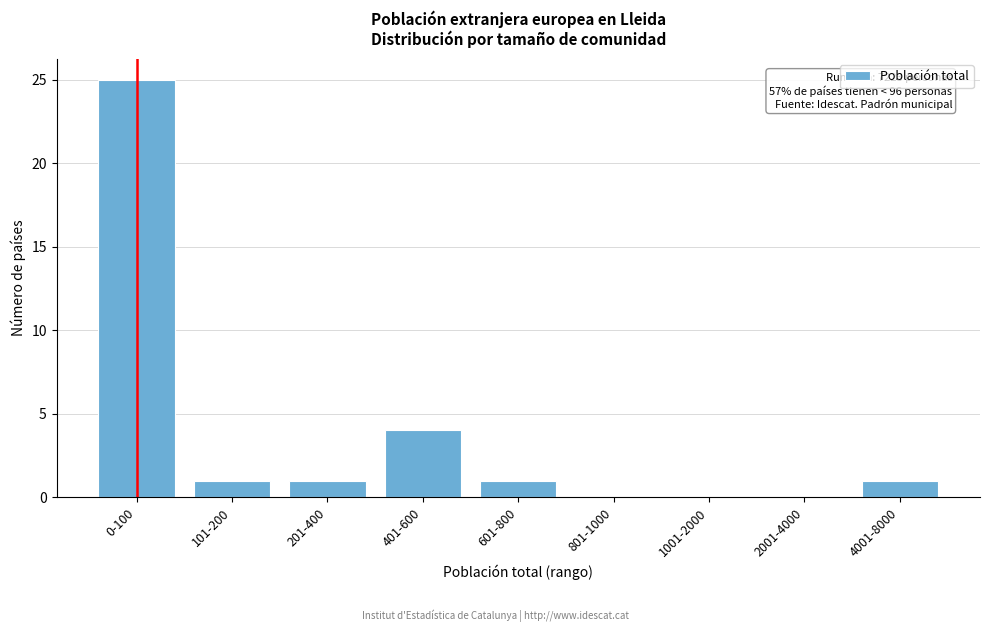

Reading right to left, transcribe all the data shown in this chart.

4001-8000=1	2001-4000=0	1001-2000=0	801-1000=0	601-800=1	401-600=4	201-400=1	101-200=1	0-100=25